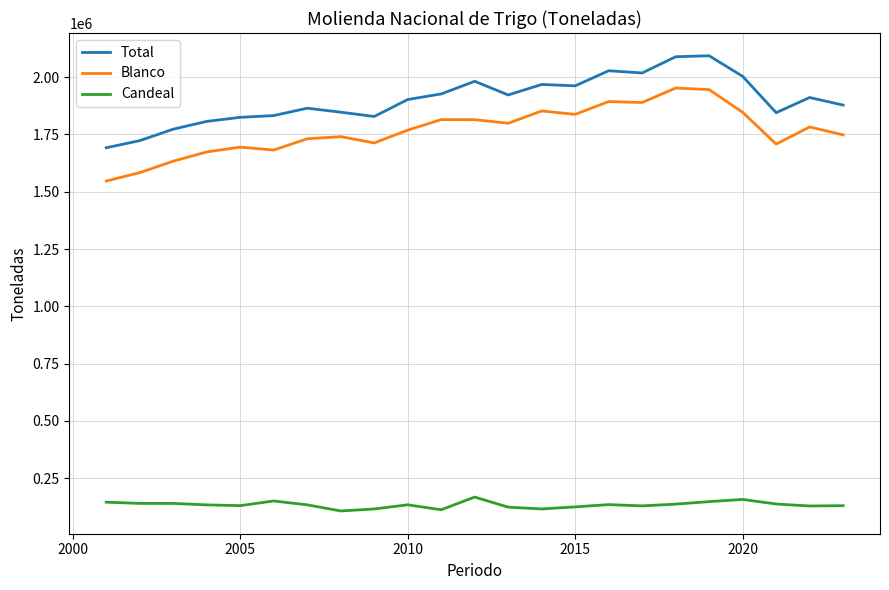

True or false: Total and Candeal cross at least once.

False